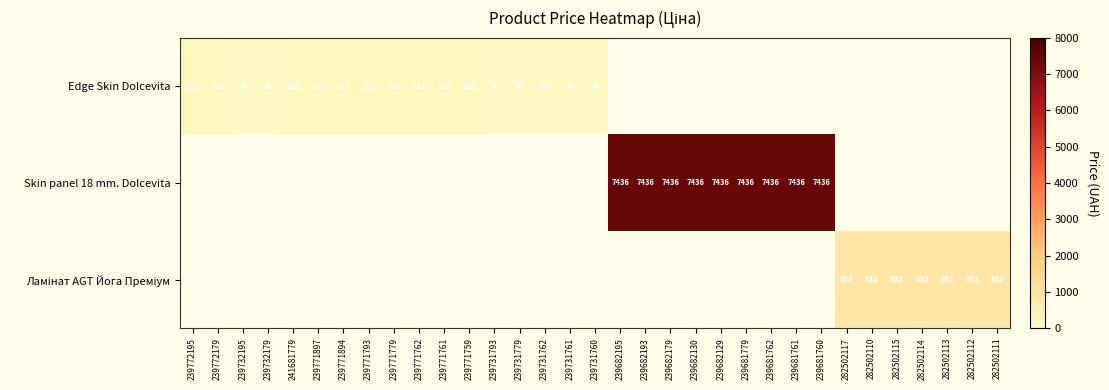

What is the difference between the highest and lowest values at 239771762?

111.7